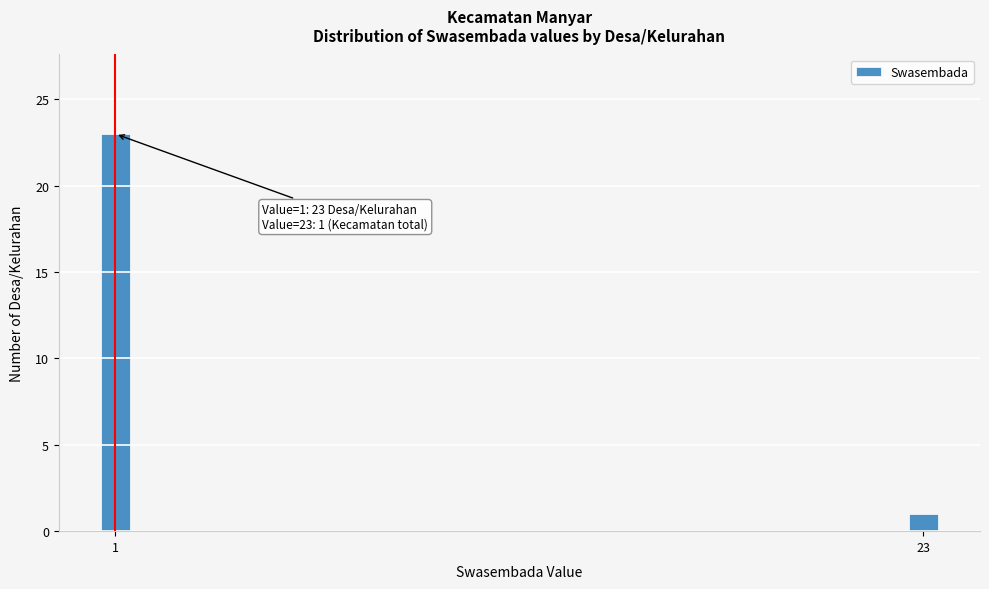

Reading right to left, transcribe all the data shown in this chart.

1	23